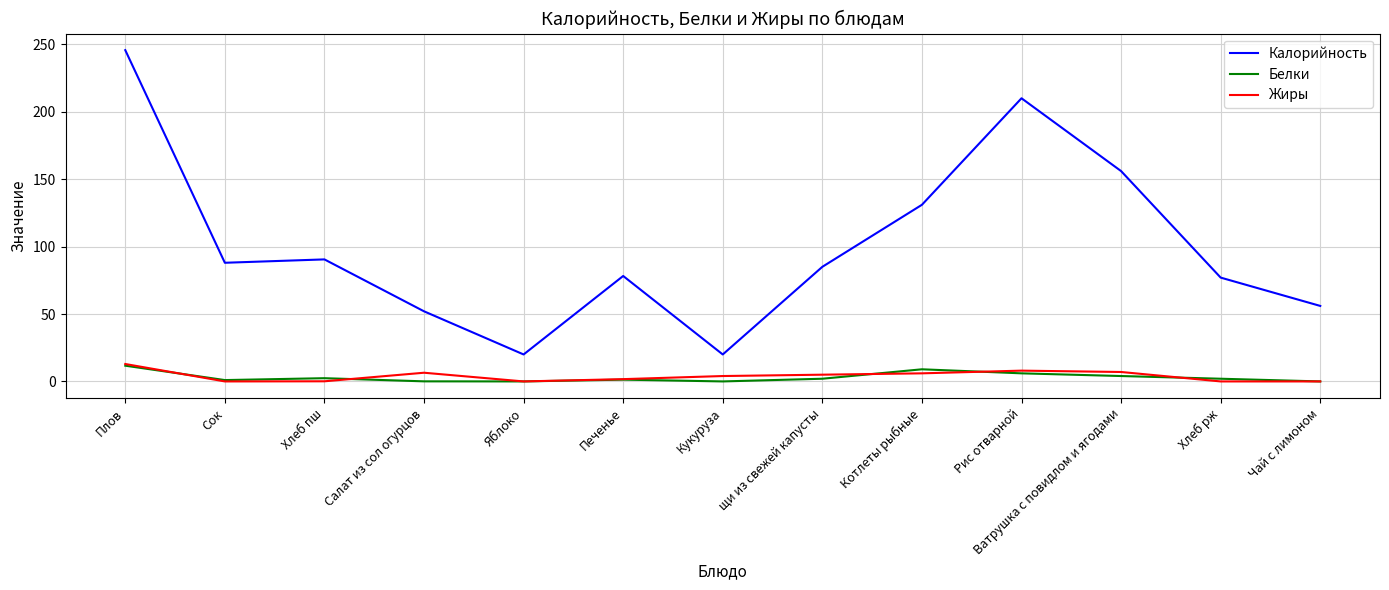

True or false: Жиры and Калорийность intersect in this chart.

False